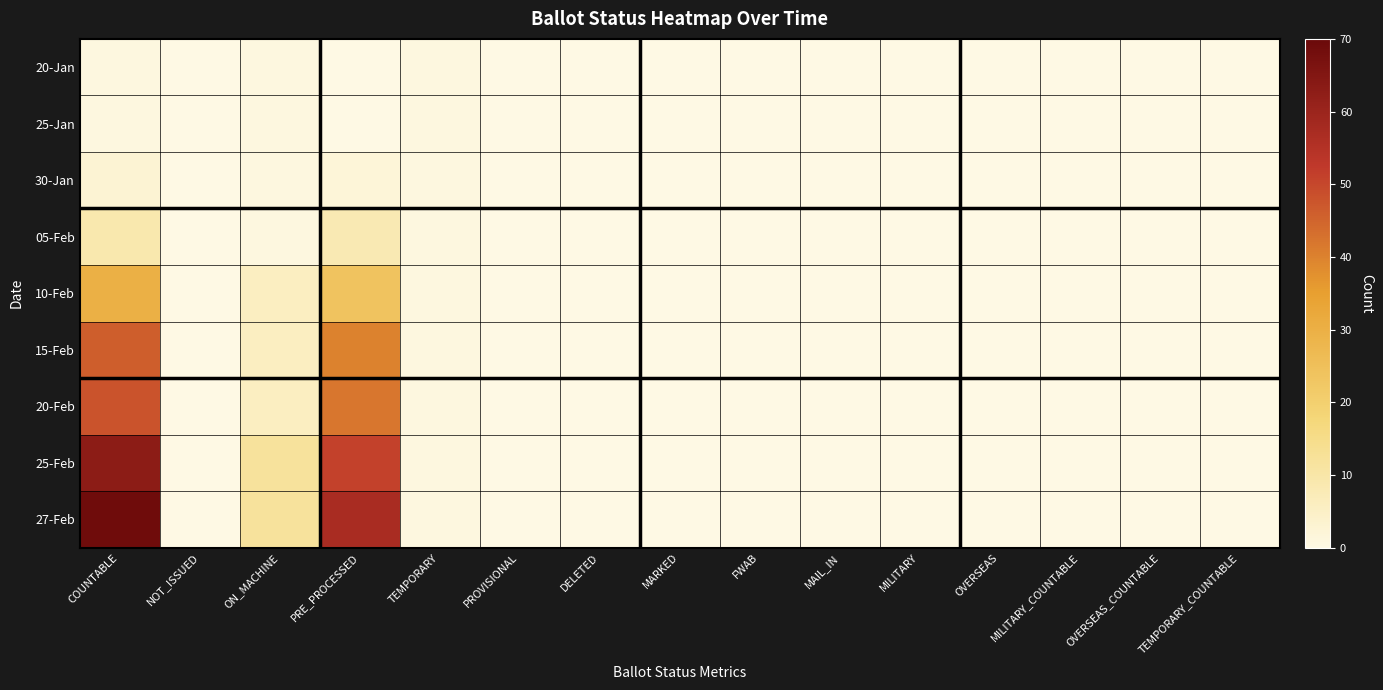

Which series has the largest total across all categories?

27-Feb